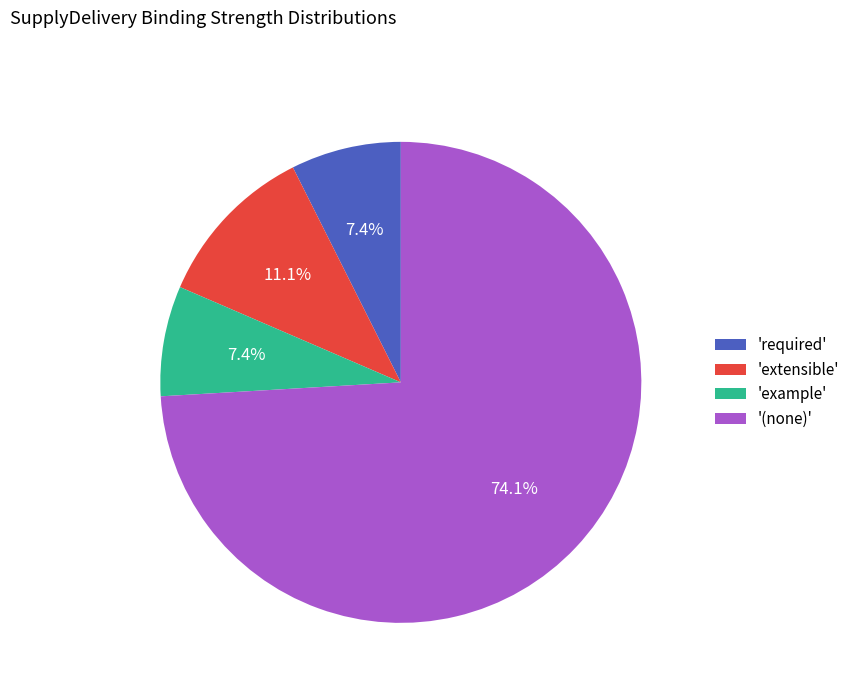

Between '(none)' and 'example', which is larger?

'(none)'